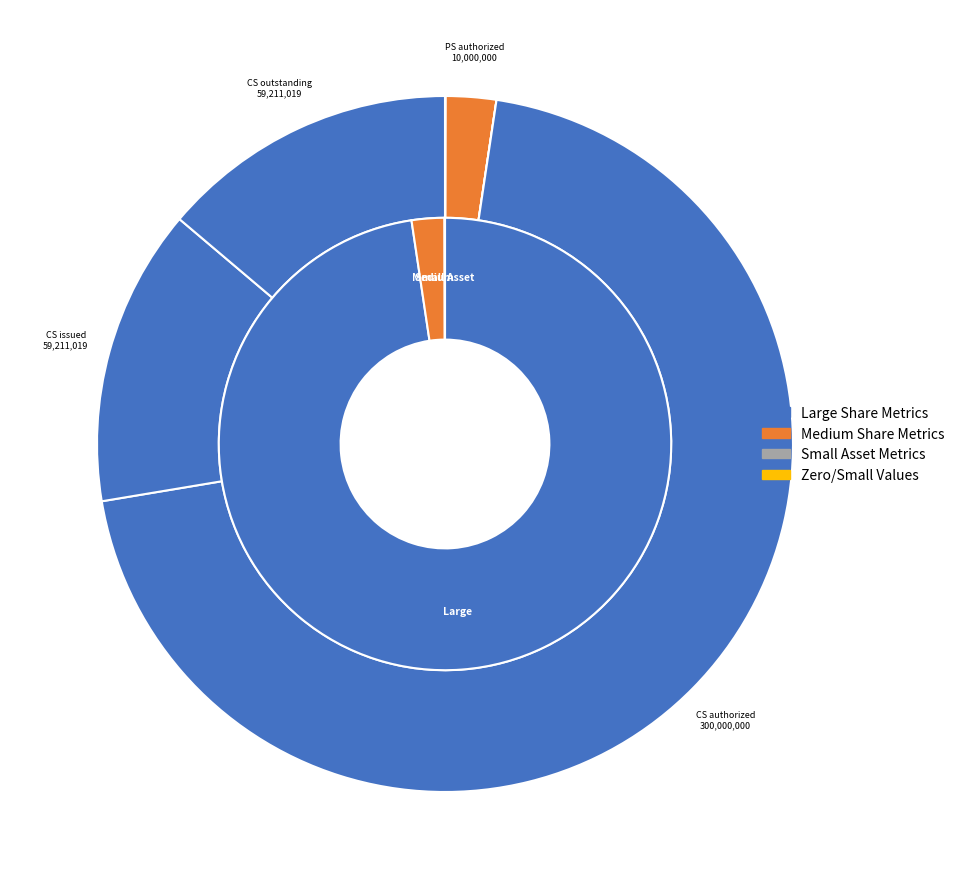

What percentage is the Preferred stock, shares authorized slice, to the nearest percent?

2%